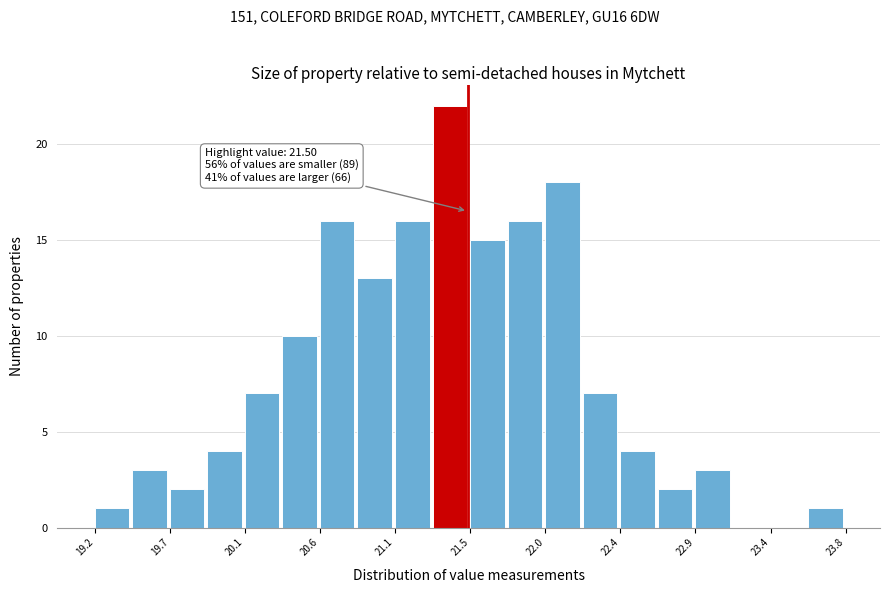

Which range on the x-axis has the tallest bar?

21.30 to 21.50